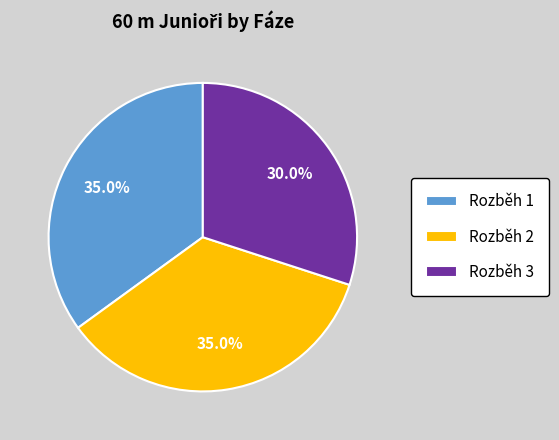

Is the sum of Rozběh 3 and Rozběh 2 greater than half?

Yes